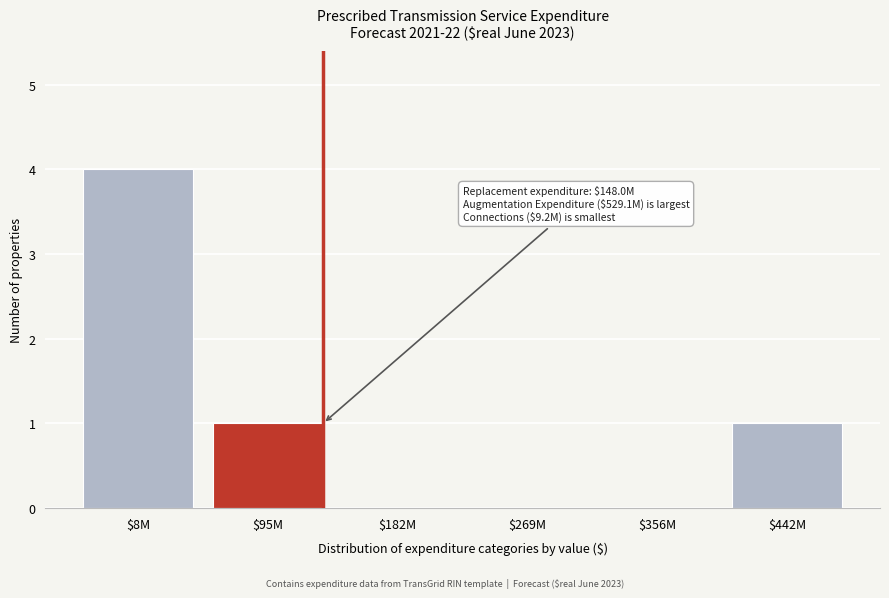

What is the sum of all values?

6